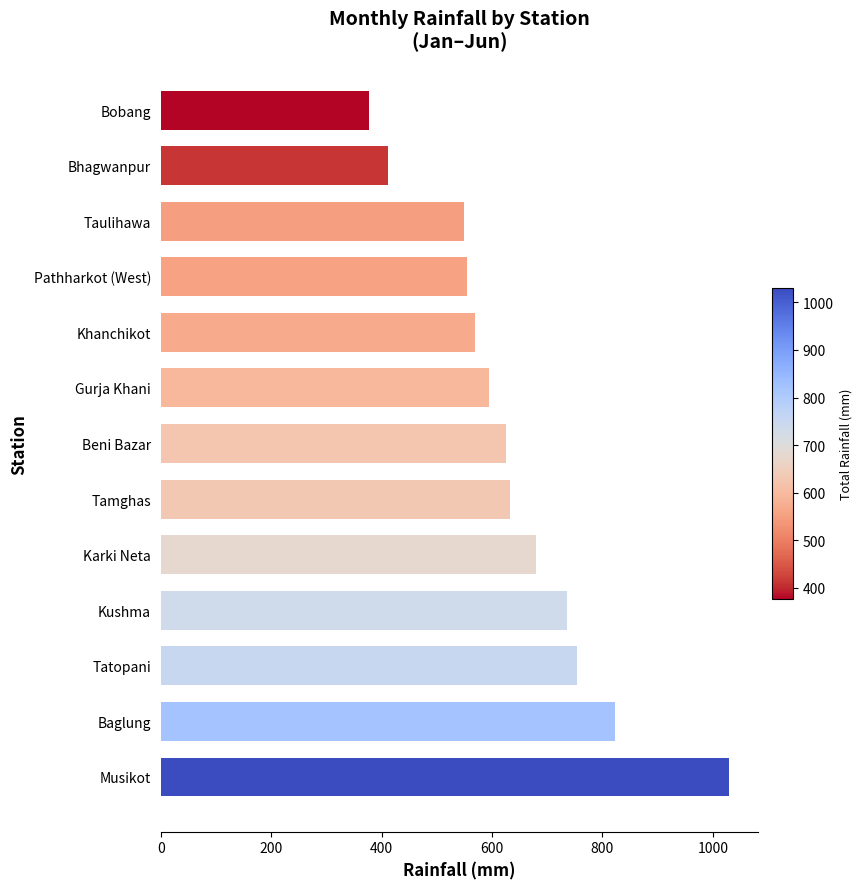

What is the ratio of the value at Bhagwanpur to the value at Gurja Khani?

0.7